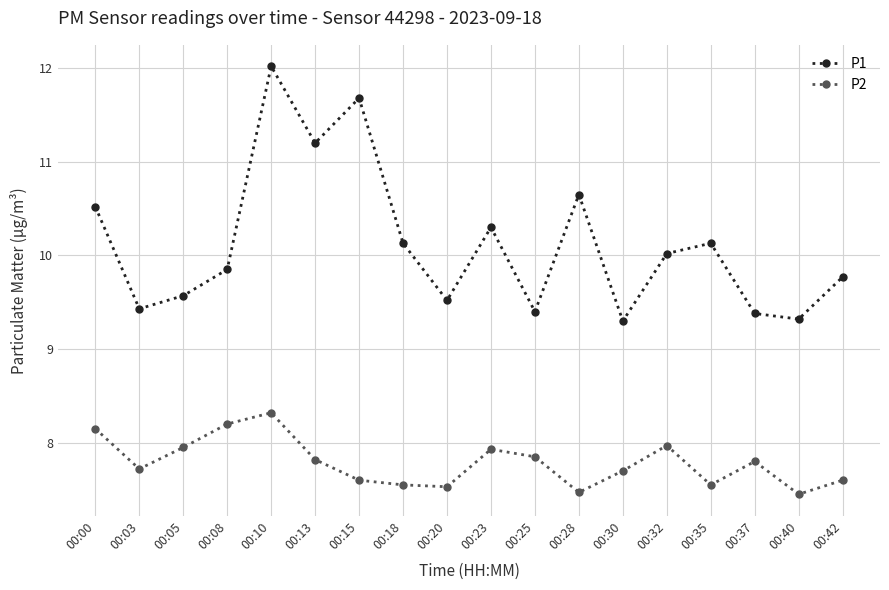

Count the number of categories in the chart.

18